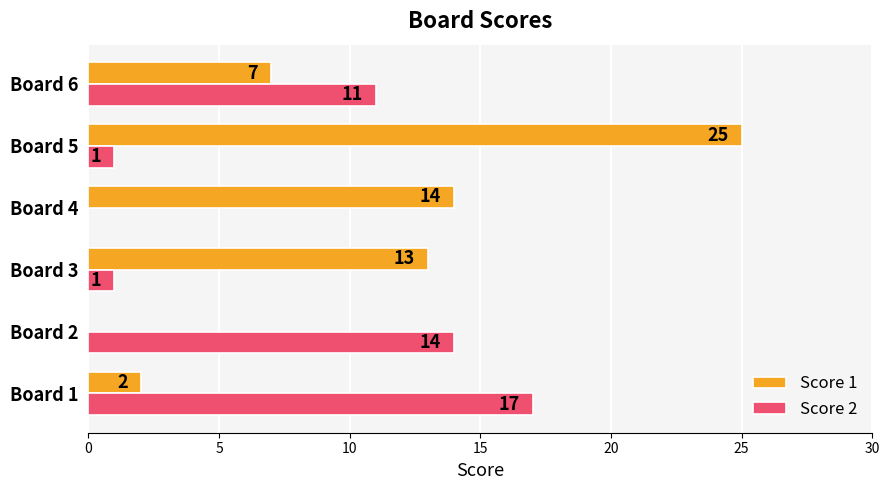

Read the Score 1 value at Board 5, to the nearest 5.

25